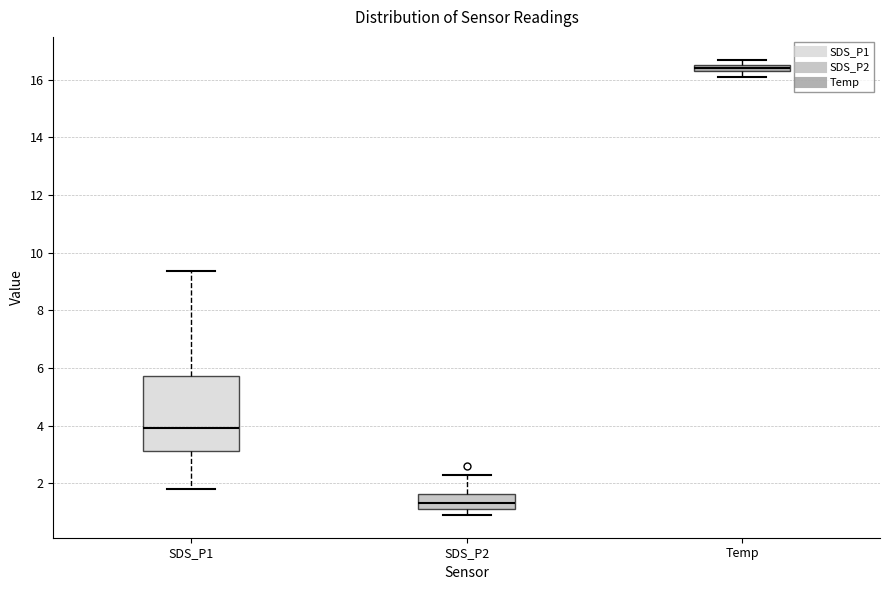

Which box's median line is the highest?

Temp